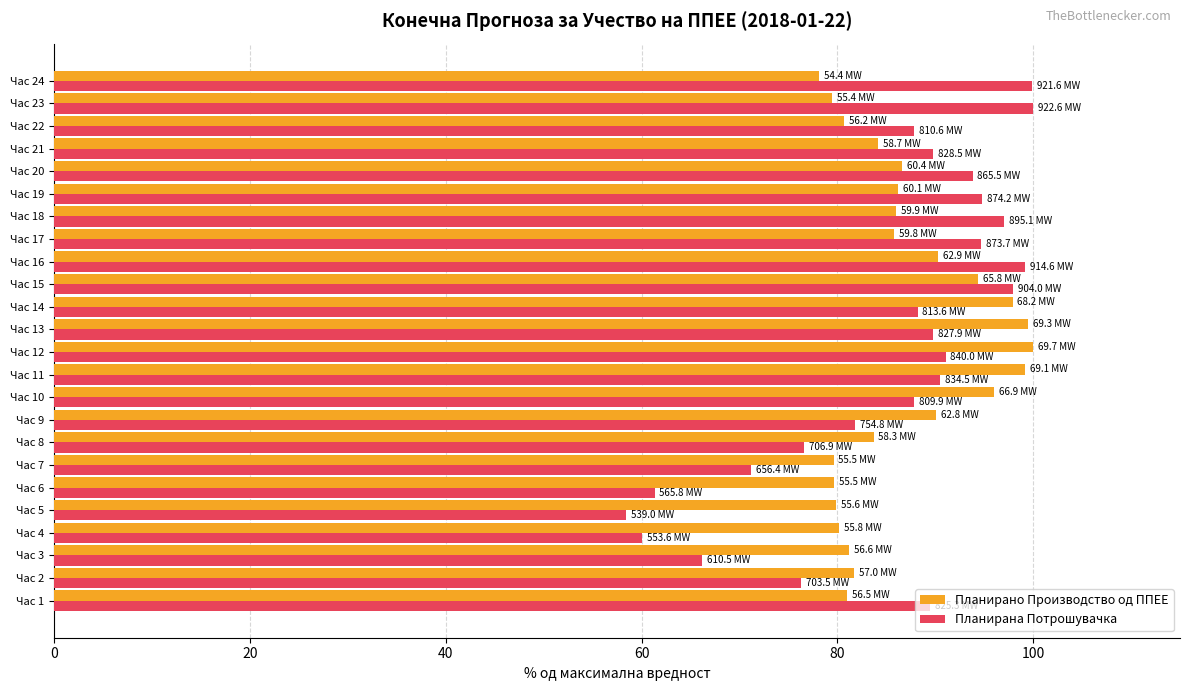

What is the approximate value of Планирана Потрошувачка at Час 17?

94.7